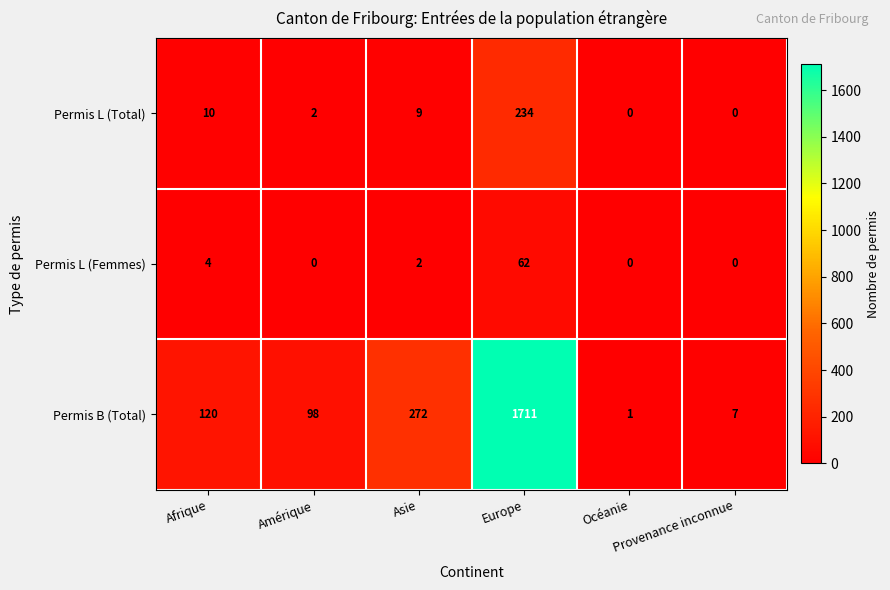

How many data points in Permis L (Total) are less than 9?

3